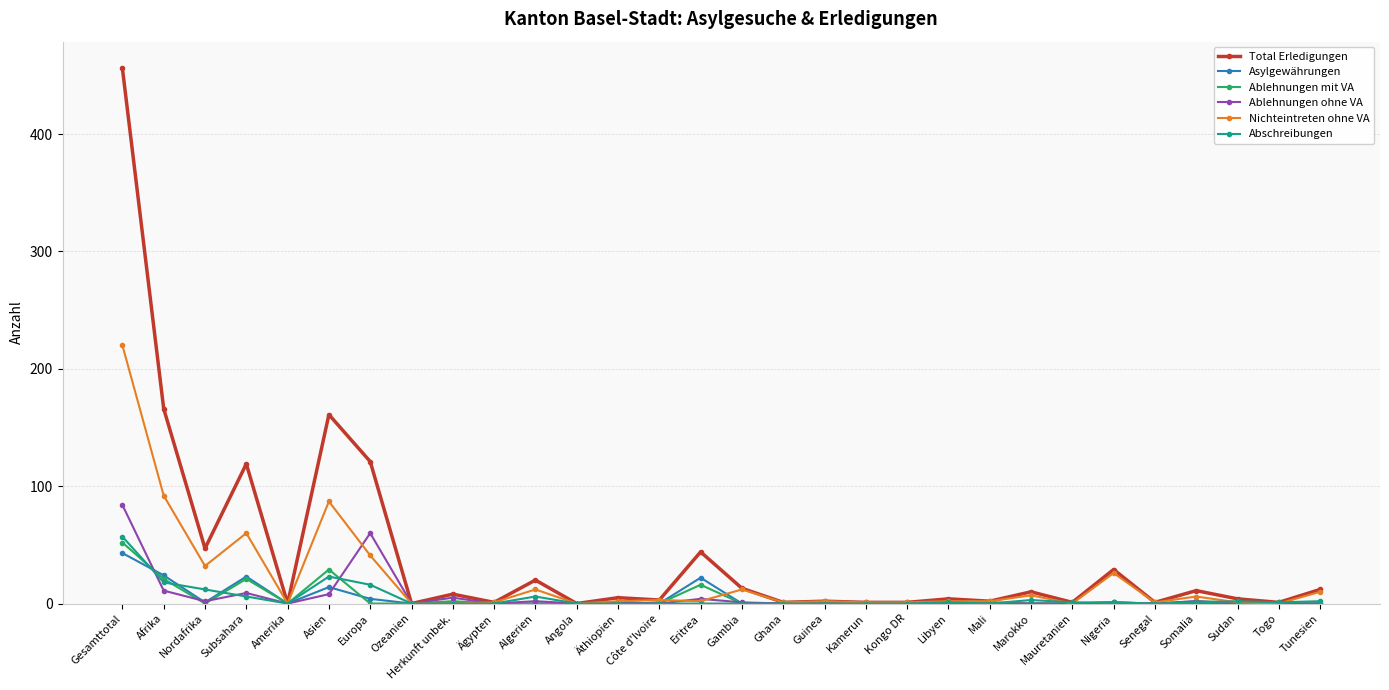

What is the label of the 21st point from the left?

Libyen